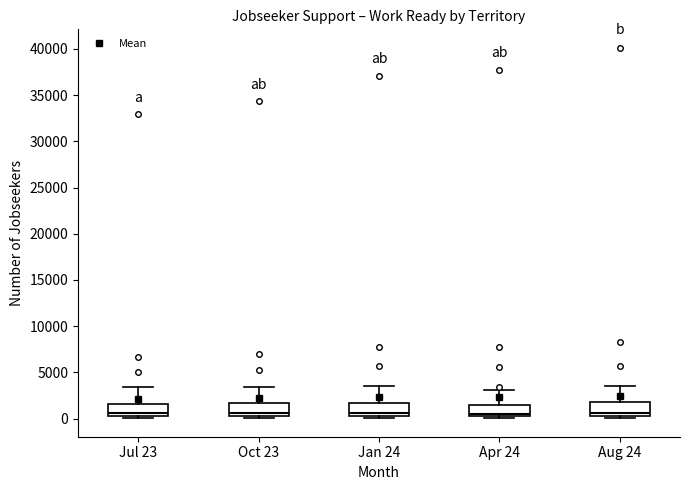

Reading left to right, transcribe this box plot: for each box, give where its median line is, the range the box spans, and where its two whiskers end, as read against the y-axis. The values are not printed on the chart, so give them approximately, as read against the axis.

Jul 23: median 500 (just above the box's lower edge), box 500 to 1500, whiskers 0 to 3500
Oct 23: median 500 (just above the box's lower edge), box 500 to 1500, whiskers 0 to 3500
Jan 24: median 500 (just above the box's lower edge), box 500 to 1500, whiskers 0 to 3500
Apr 24: median 500 (just above the box's lower edge), box 500 to 1500, whiskers 0 to 3000
Aug 24: median 500 (just above the box's lower edge), box 500 to 2000, whiskers 0 to 3500